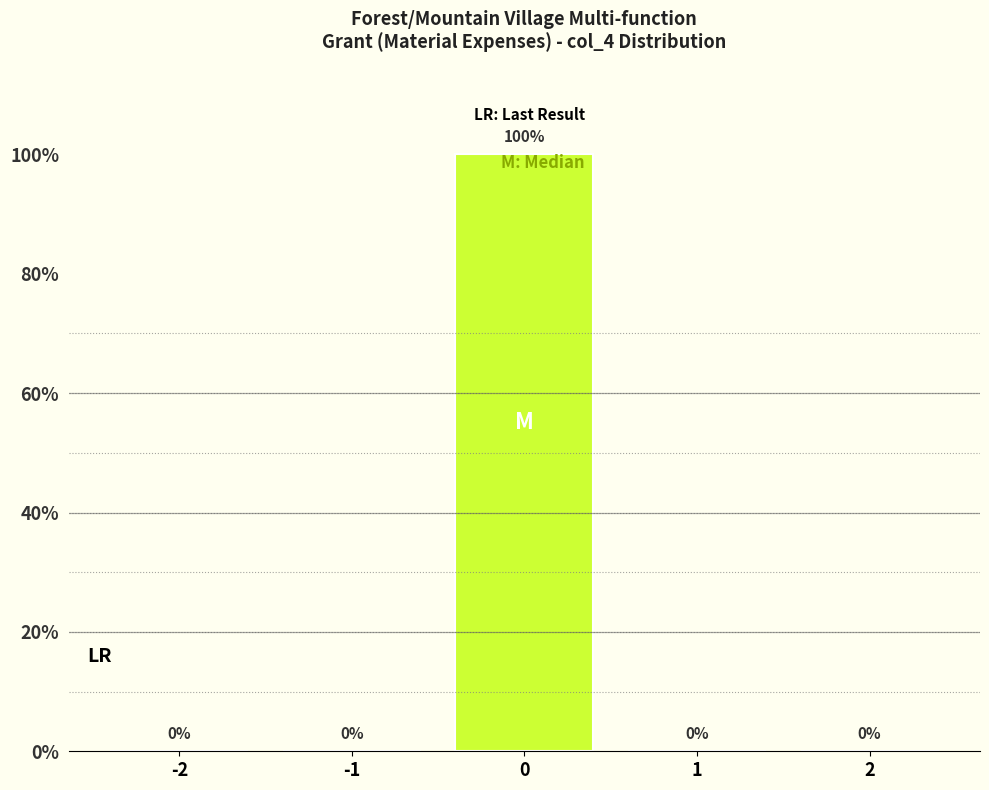

Reading left to right, what are all the values shown in this chart?

-2=0	-1=0	0=100	1=0	2=0